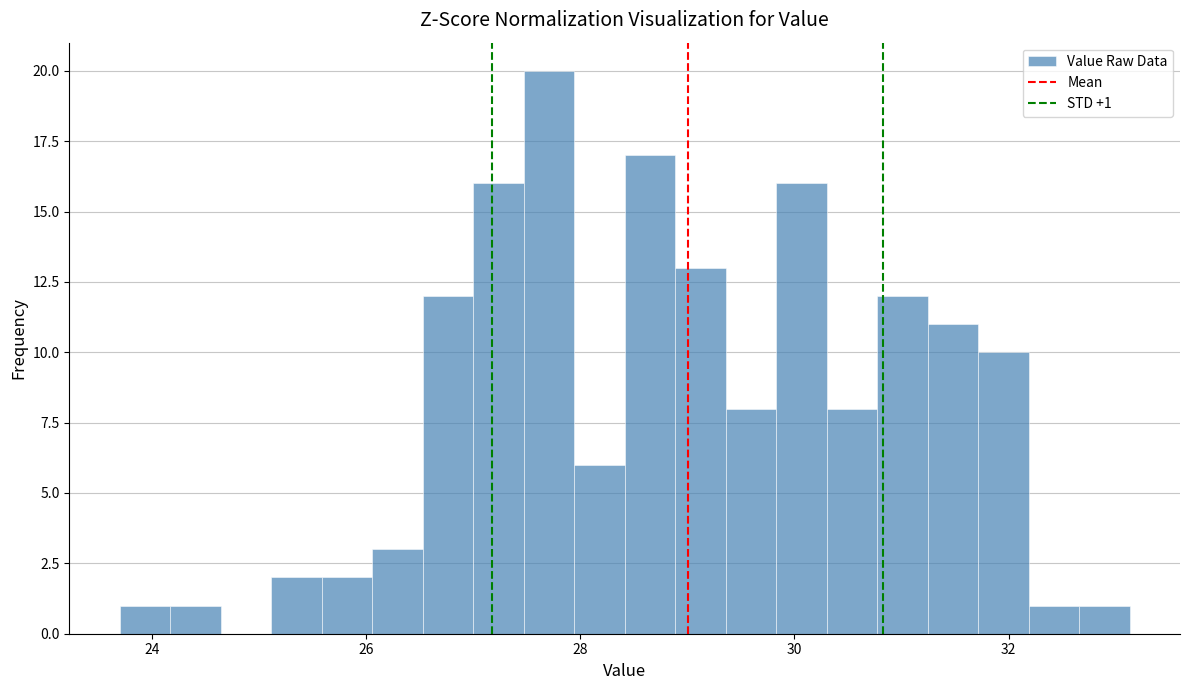

Around what value on the x-axis is the tallest bar? Give the approximate position of its centre, as read against the axis.

27.8